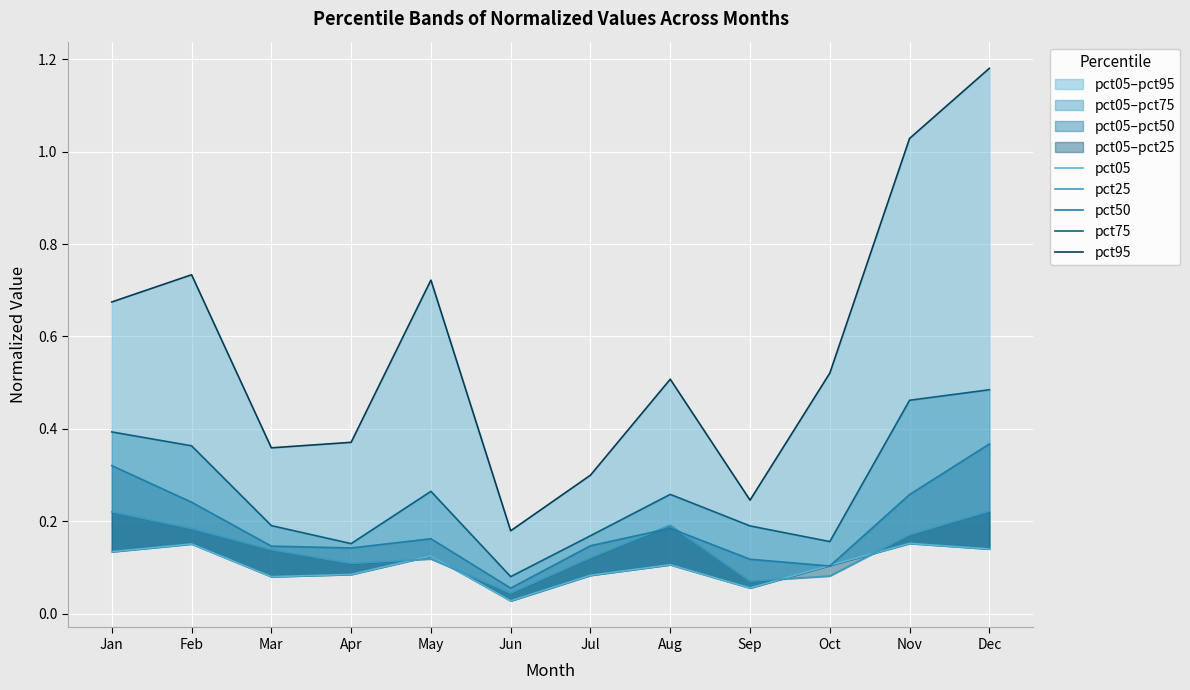

At which category does the chart reach its peak across all series?

Dec